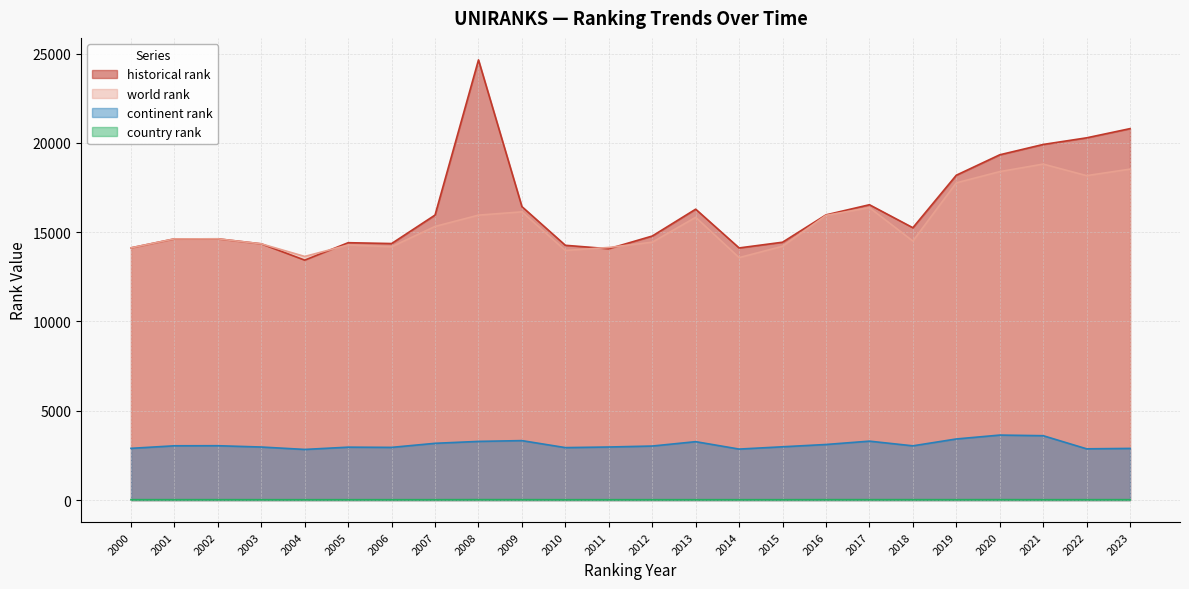

What is the difference between the second highest and second lowest values in the country rank series?

4.0